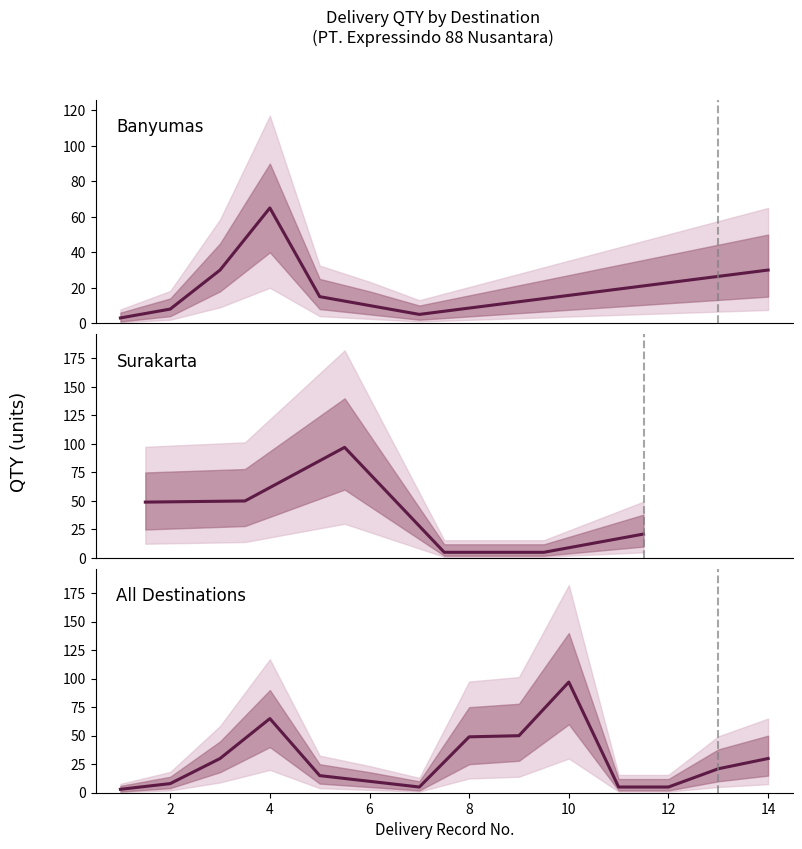

At how many categories does at least one series exceed 75?

1